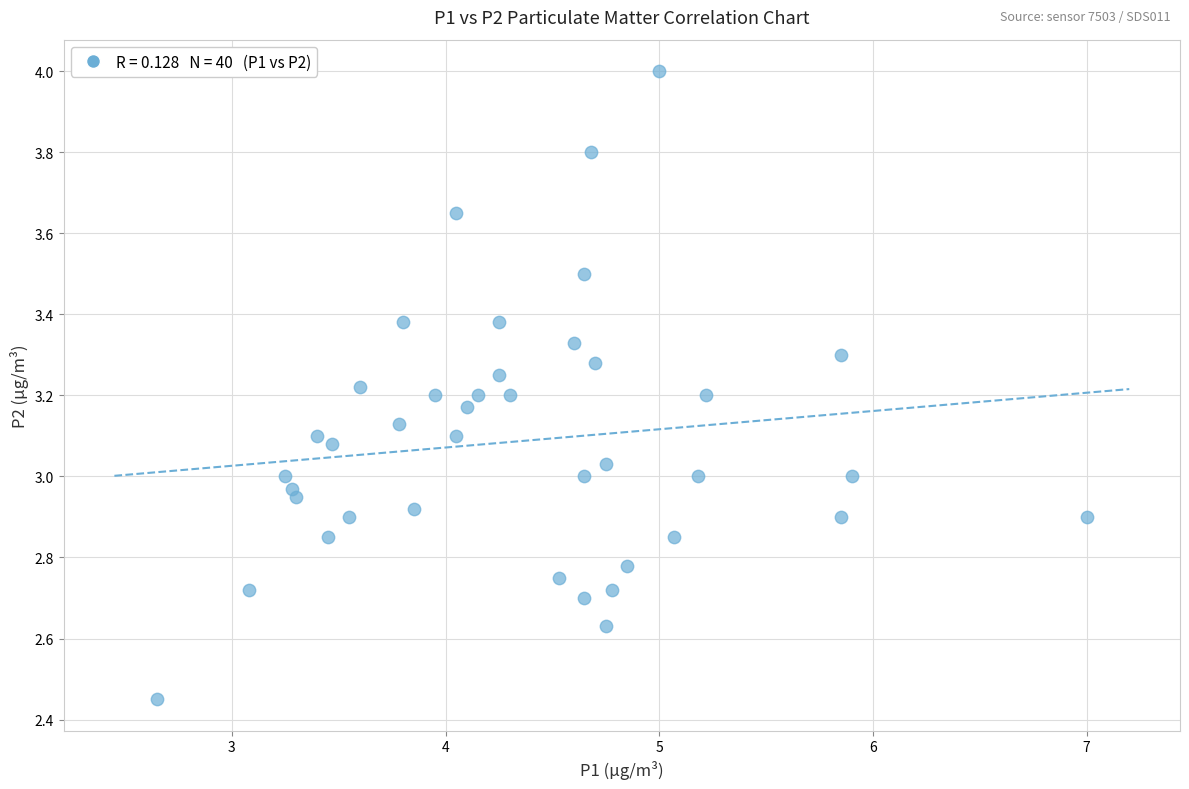

What is the range of X values (max minus min)?

4.3